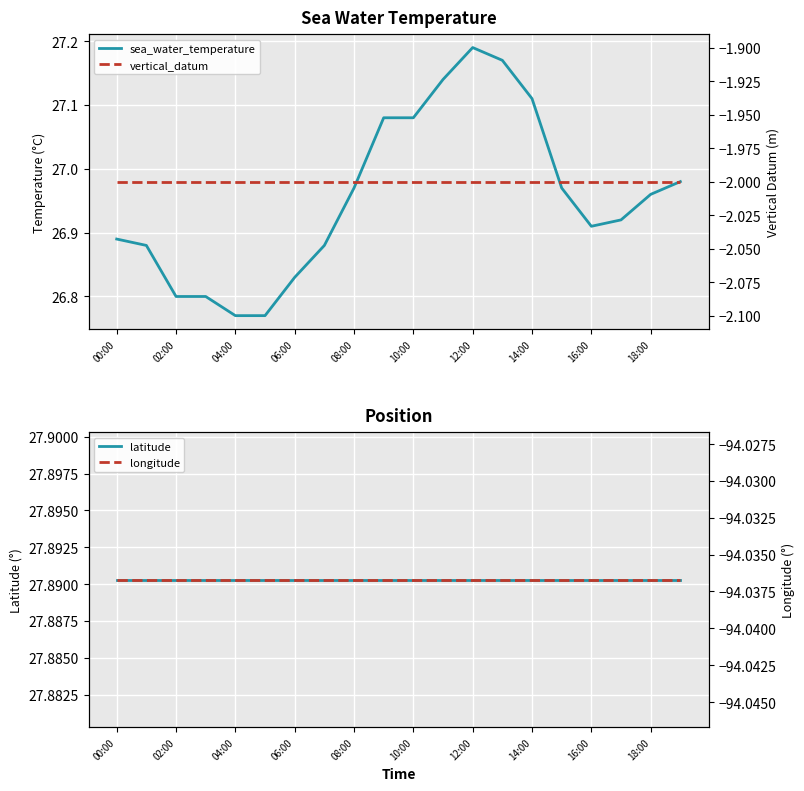

Which has a higher value, 00:00 or 02:00?

00:00